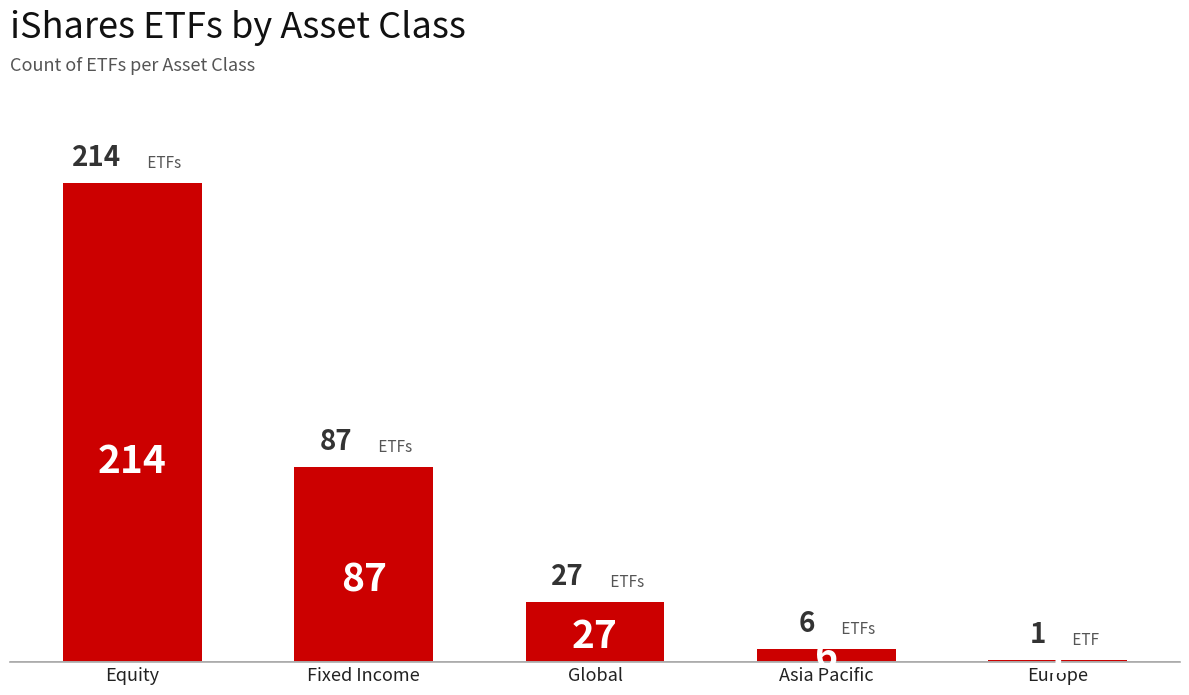

How many bars are there in total?

5